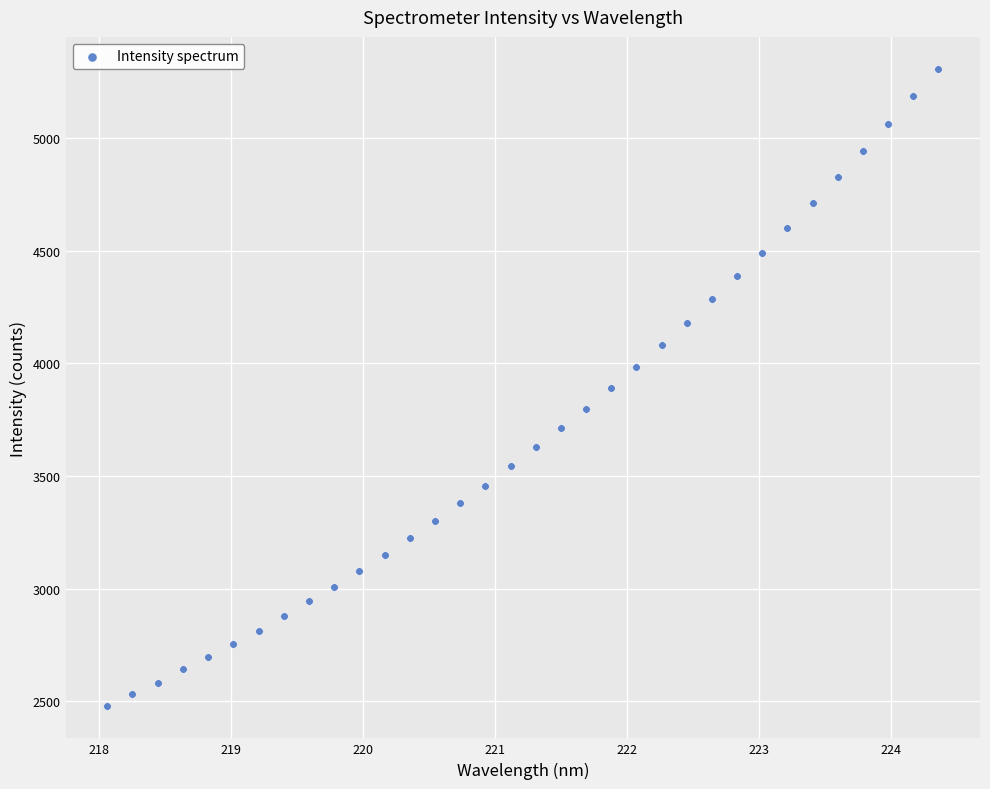

What is the range of Y values (max minus min)?

2829.5